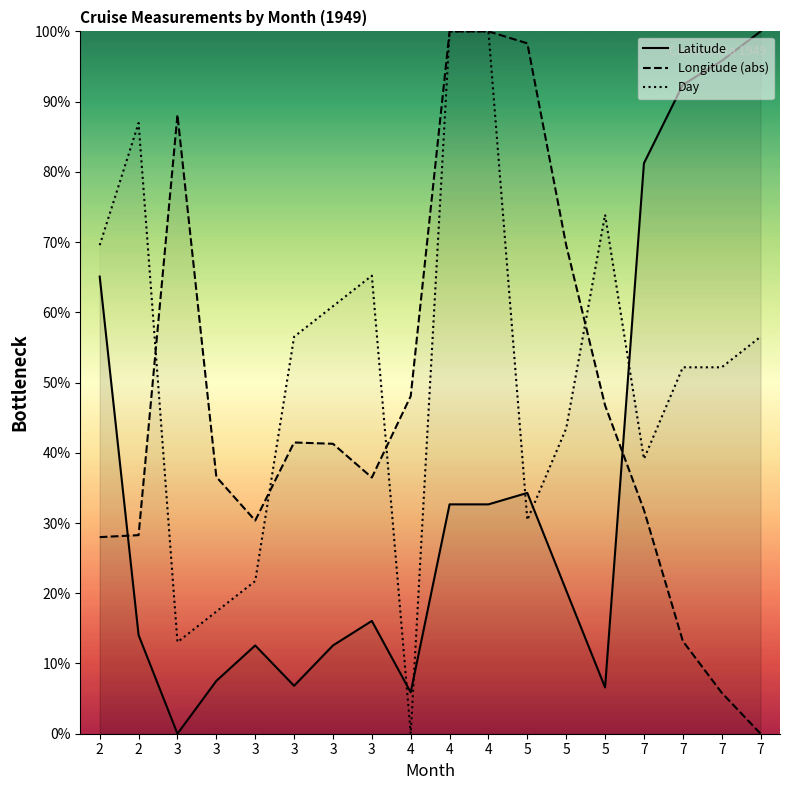

How many times do Day and Longitude (abs) cross each other?

4